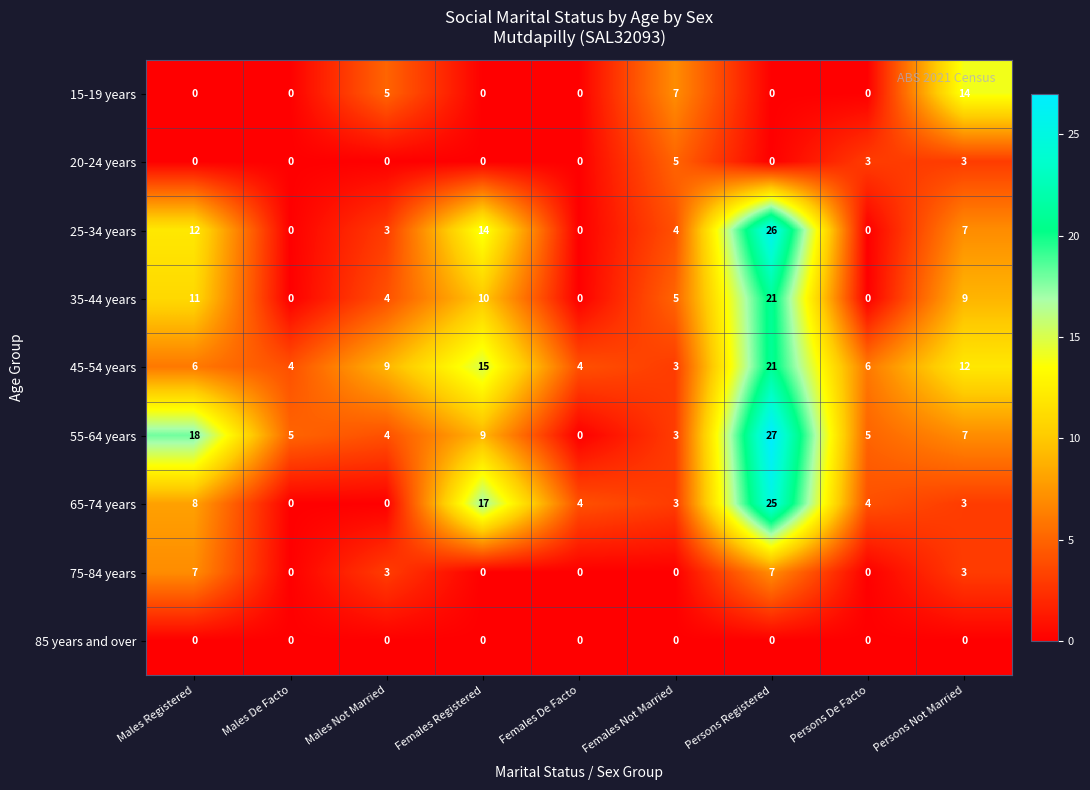

Between Females De Facto and Persons De Facto, which series saw the biggest shift?

55-64 years